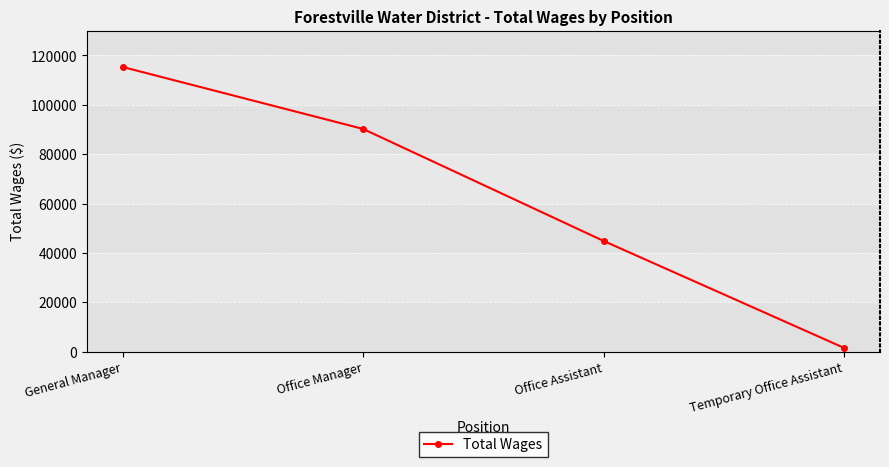

How many lines are shown in the chart?

1